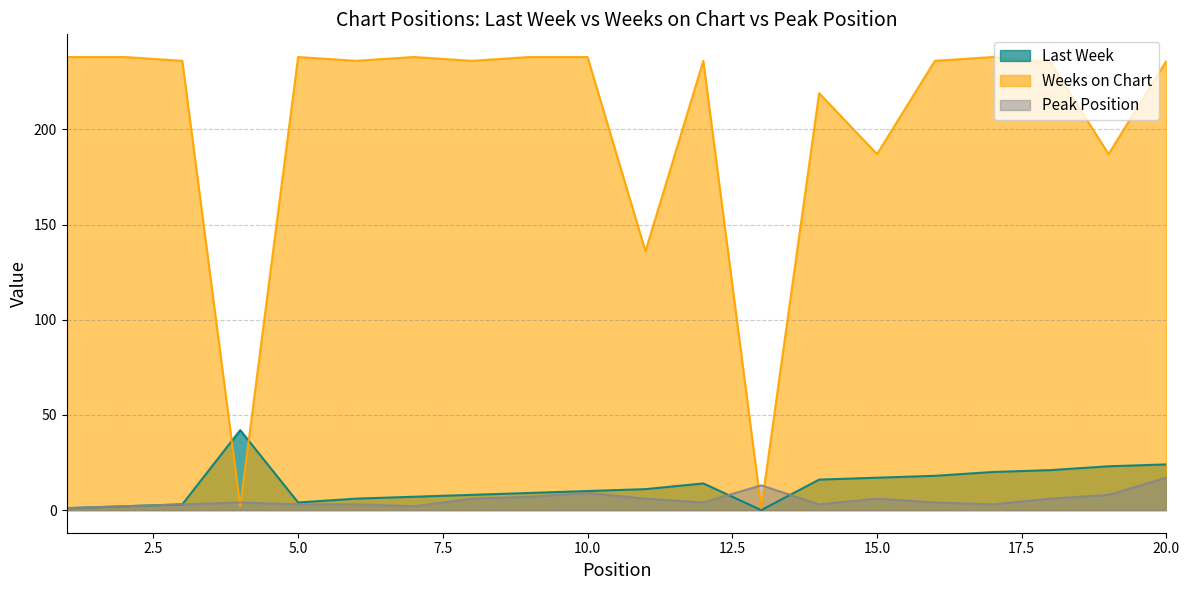

What is the lowest value of the Weeks on Chart series?

1